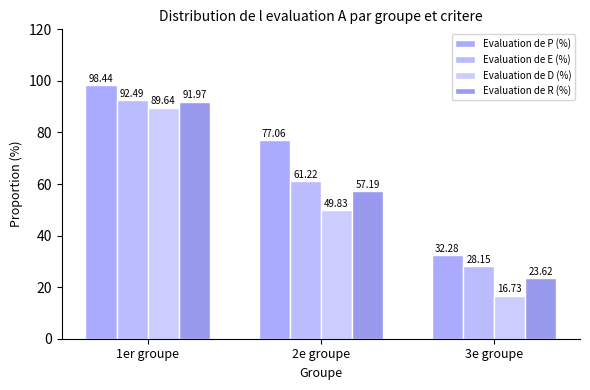

How many values in the Evaluation de P (%) series are below 77?

1